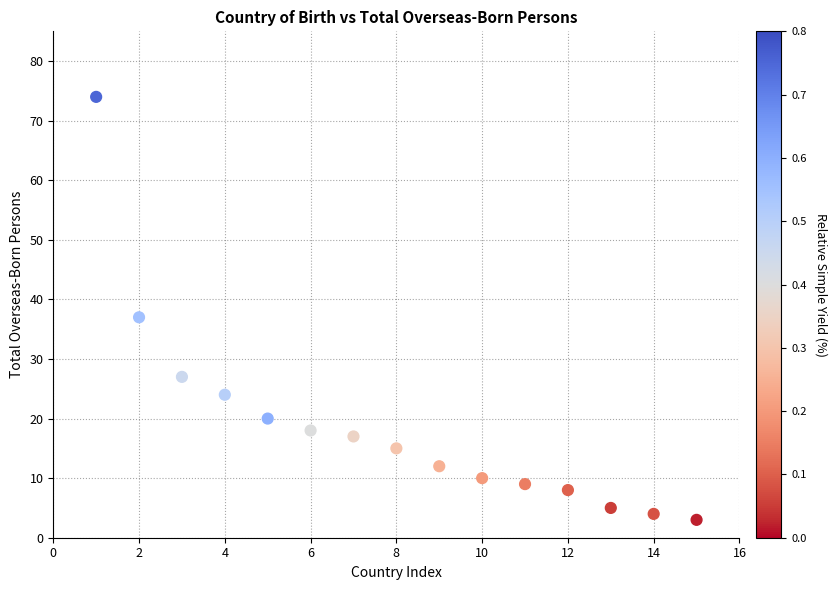

What is the range of X values (max minus min)?

14